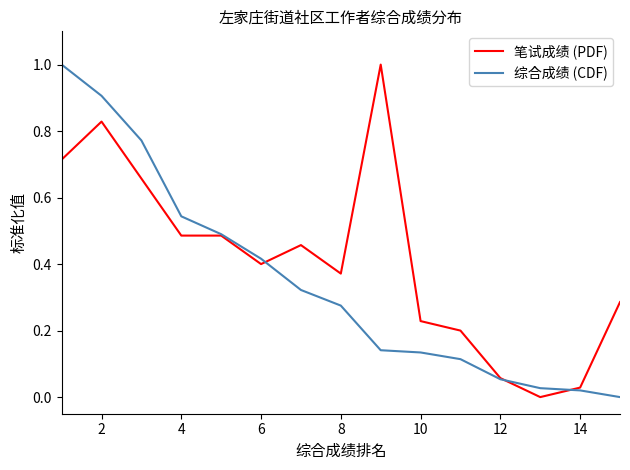

List the series in order of their overall mean, lowest first.

综合成绩 (CDF), 笔试成绩 (PDF)